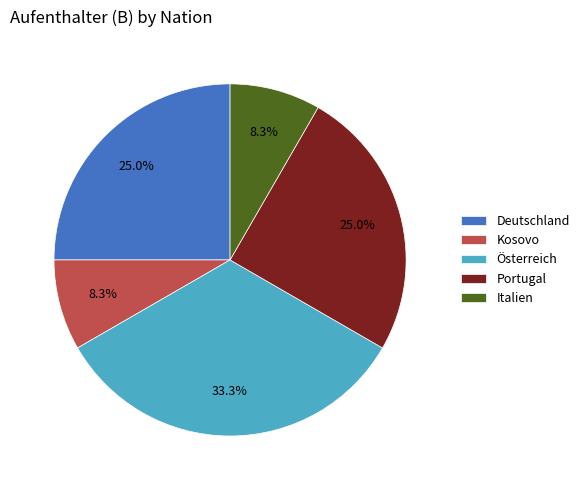

Which slice is the largest?

Österreich